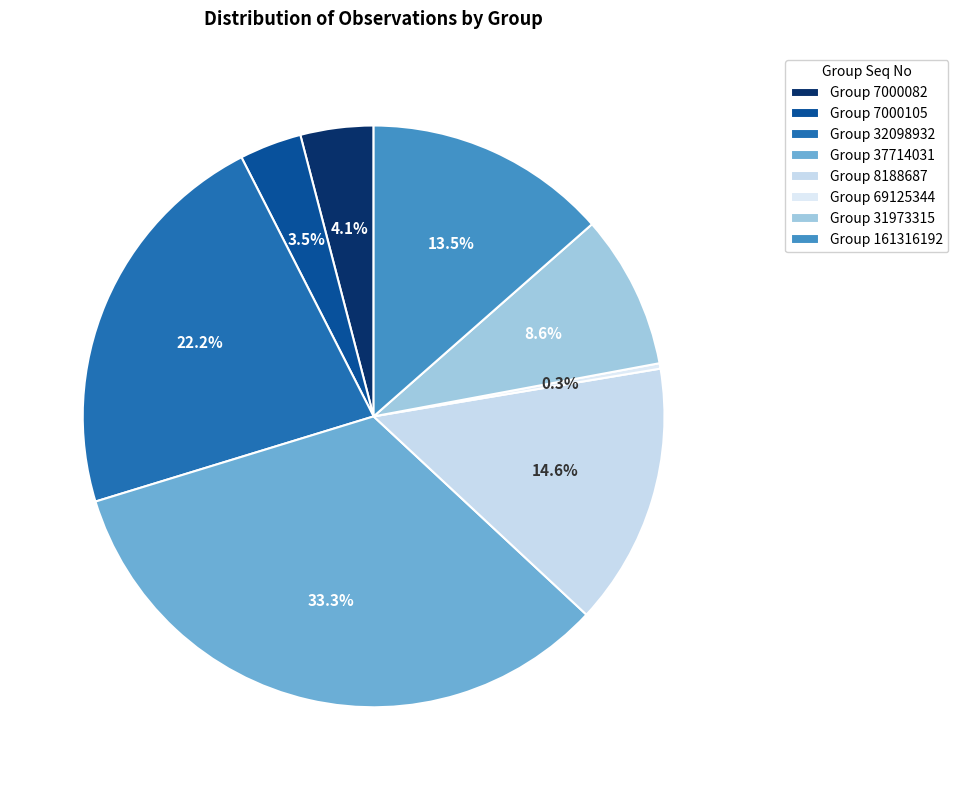

Does any single category account for the majority?

No